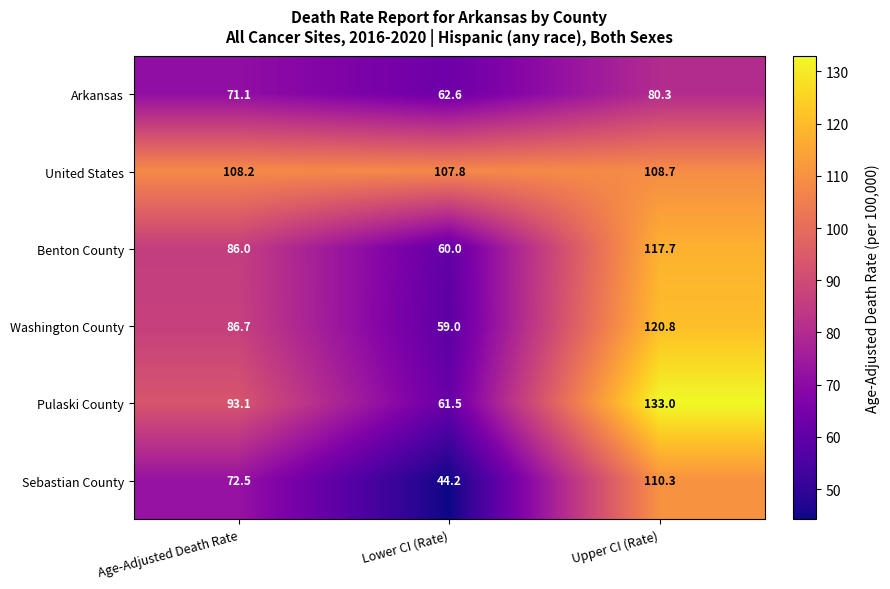

How many data points does each series have?

3